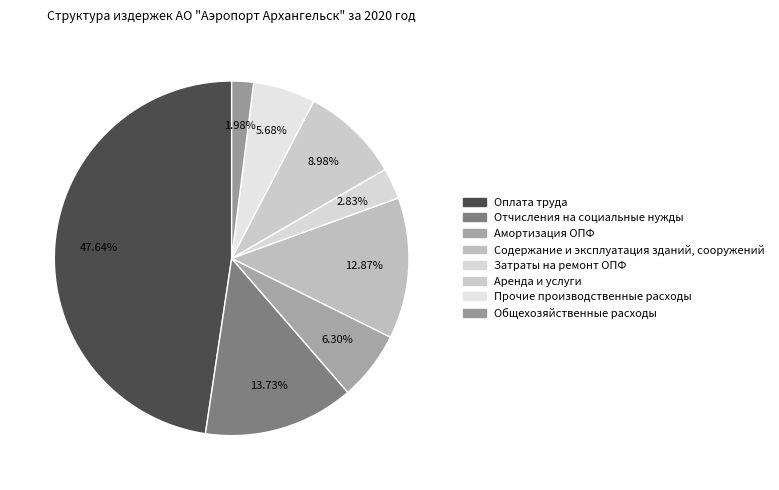

To the nearest percent, what is the difference between the Общехозяйственные расходы and Содержание и эксплуатация зданий, сооружений slice percentages?

11%